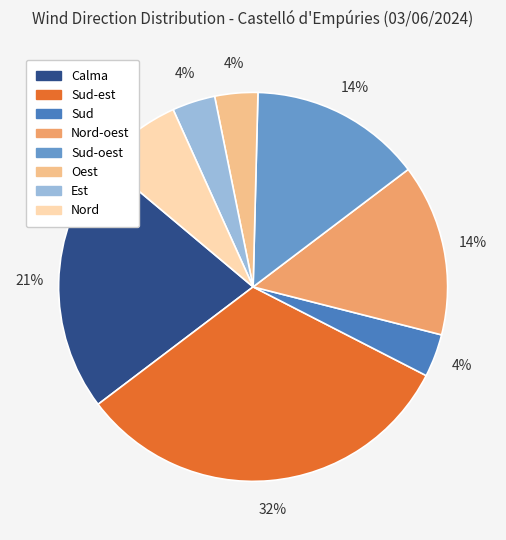

How many slices are in this pie chart?

8